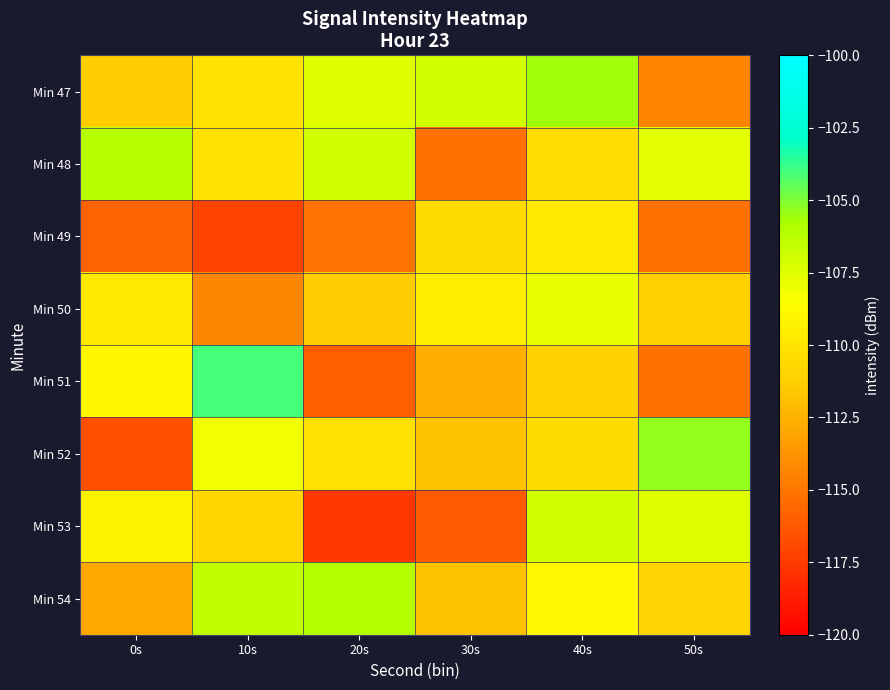

List the series in order of their peak value, lowest first.

Min 49, Min 50, Min 53, Min 48, Min 54, Min 47, Min 52, Min 51